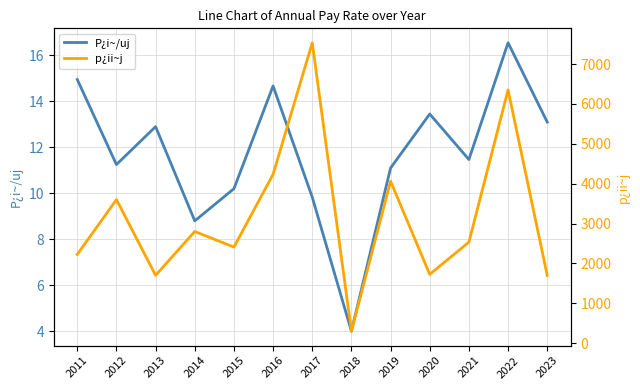

How many lines are shown in the chart?

2